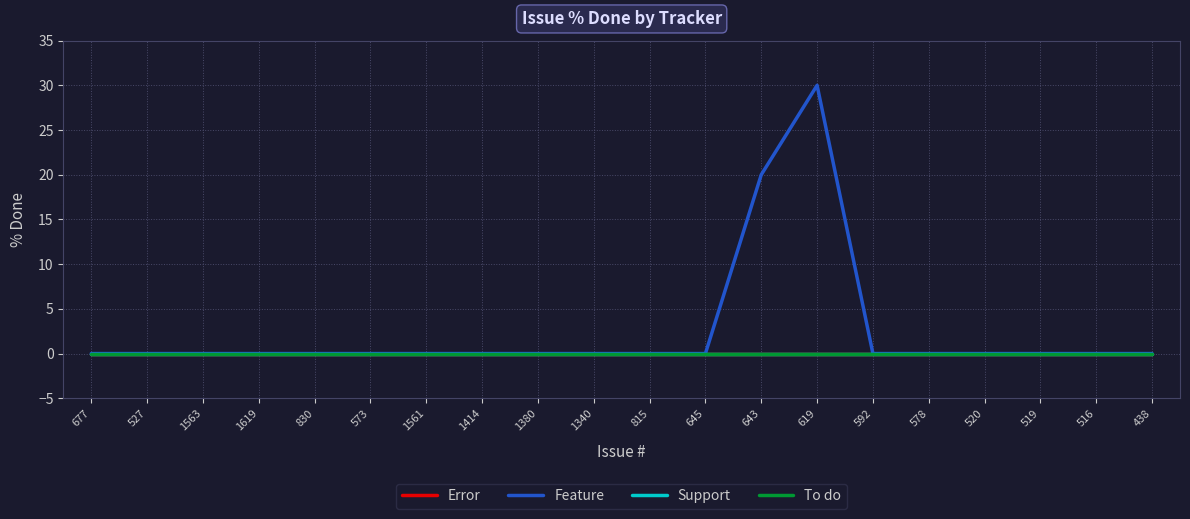

At which label does To do reach its minimum?

677